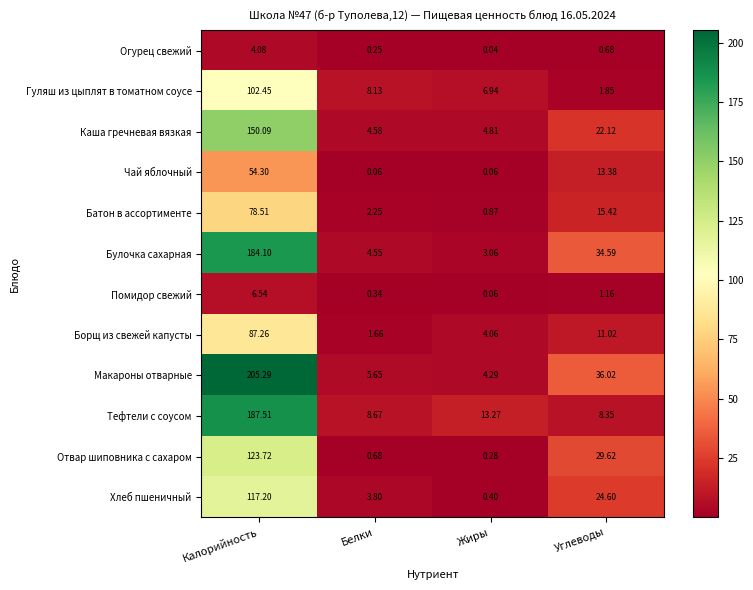

Which label corresponds to the largest value in the chart?

Калорийность